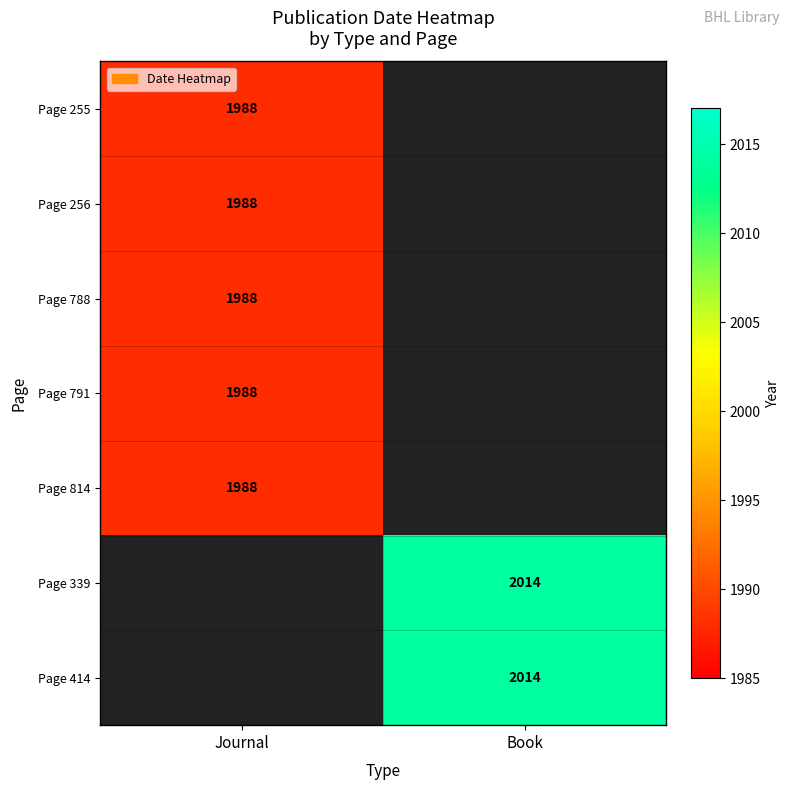

Which category has the lowest value across all series?

Journal